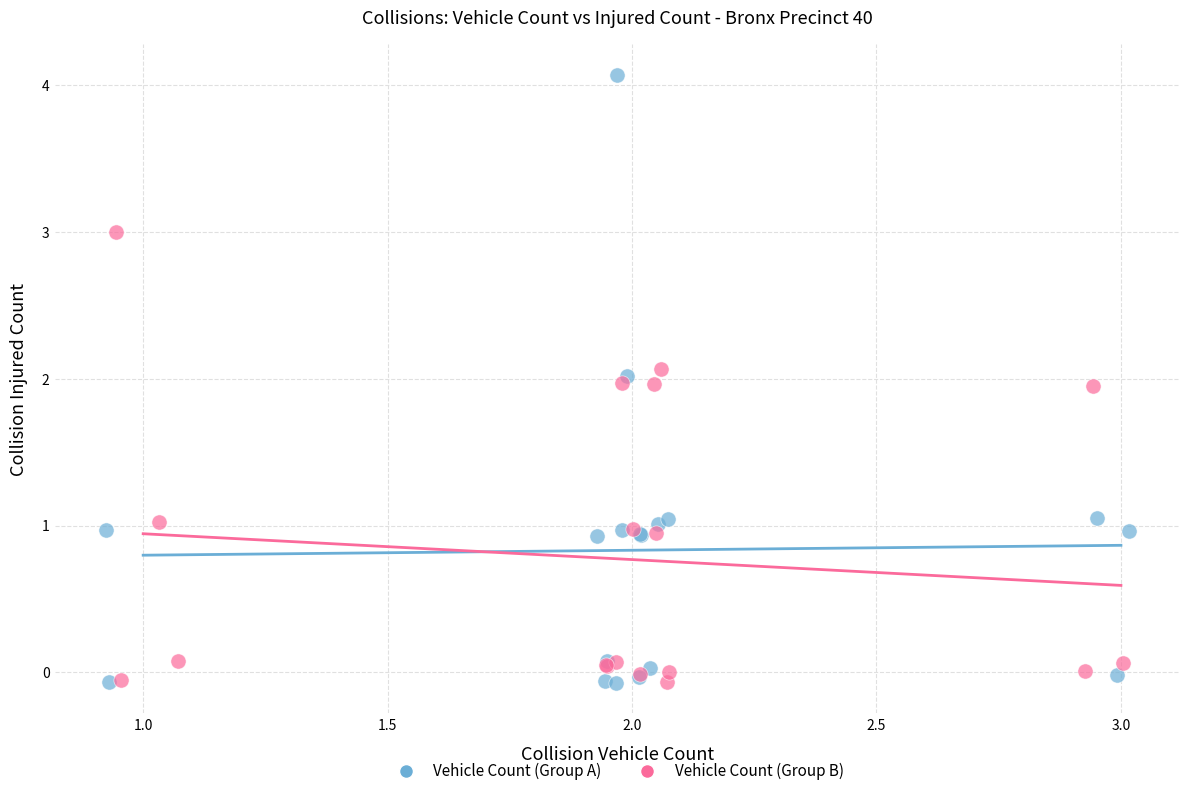

Which series reaches the maximum Y coordinate?

Vehicle Count (Group A)